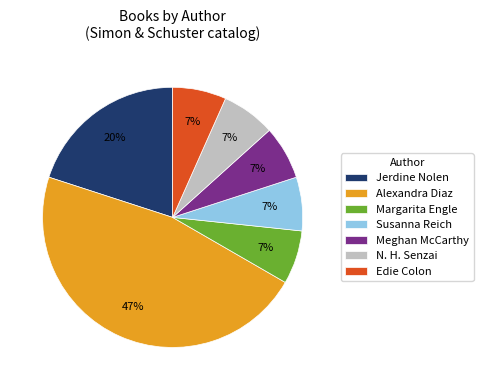

What percentage is the Meghan McCarthy slice, to the nearest percent?

7%